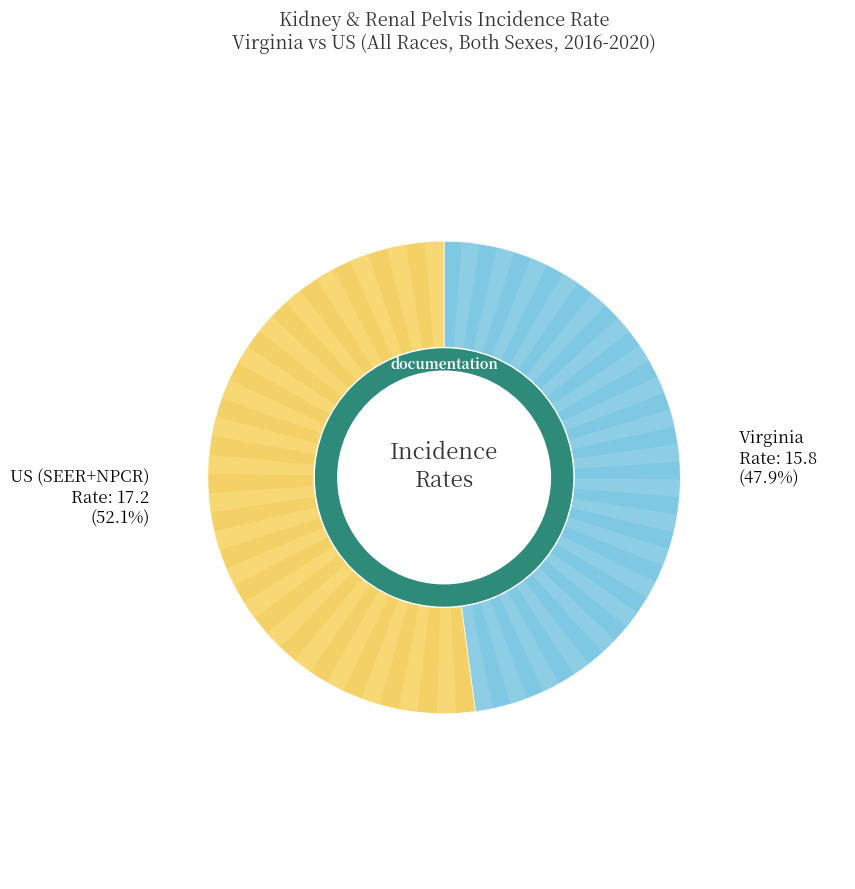

Rank the categories by value from lowest to highest.

Virginia, US (SEER+NPCR)